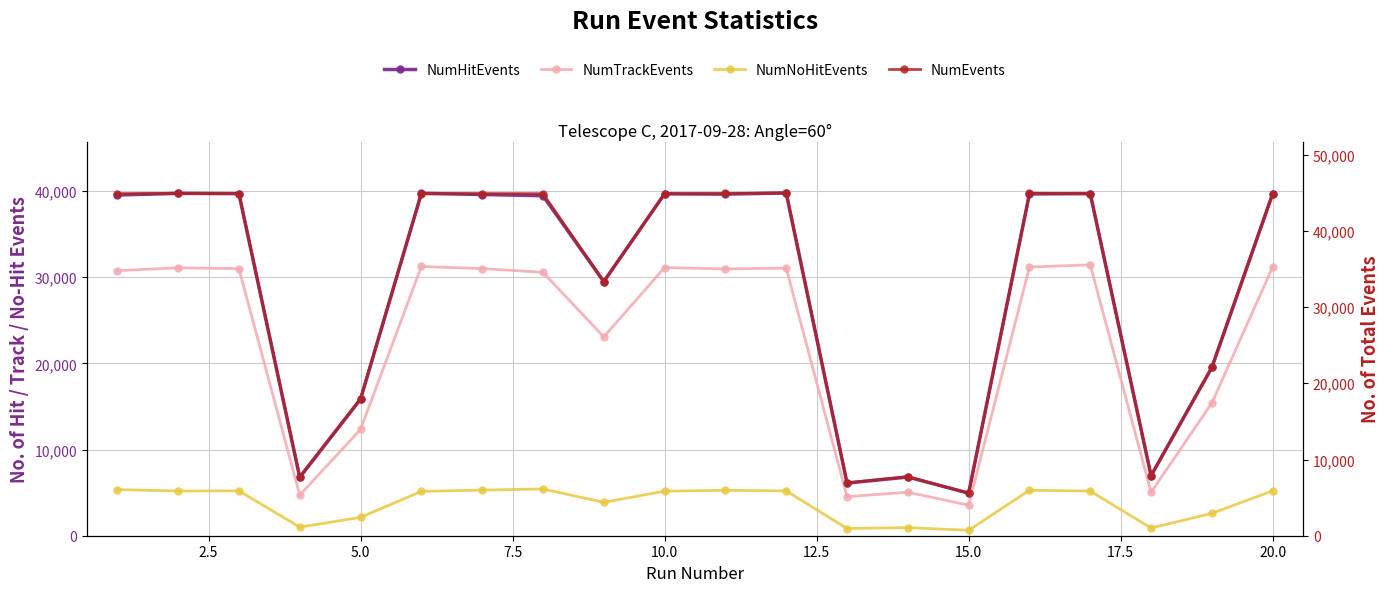

How many series are shown in this chart?

4